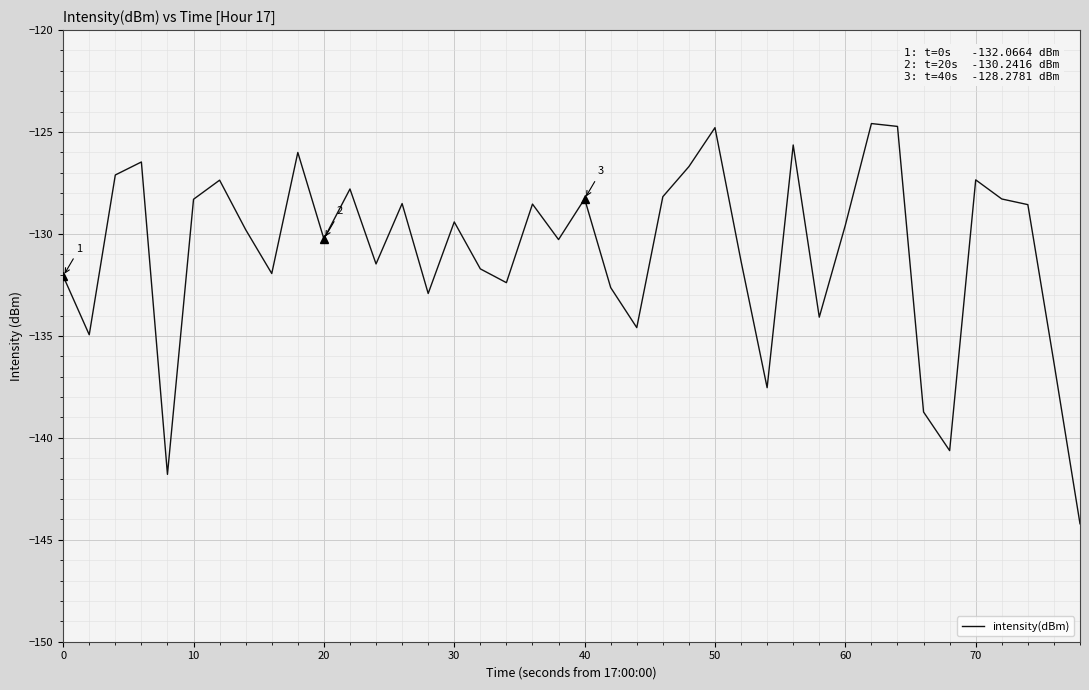

What is the maximum value shown in the chart?

-124.6